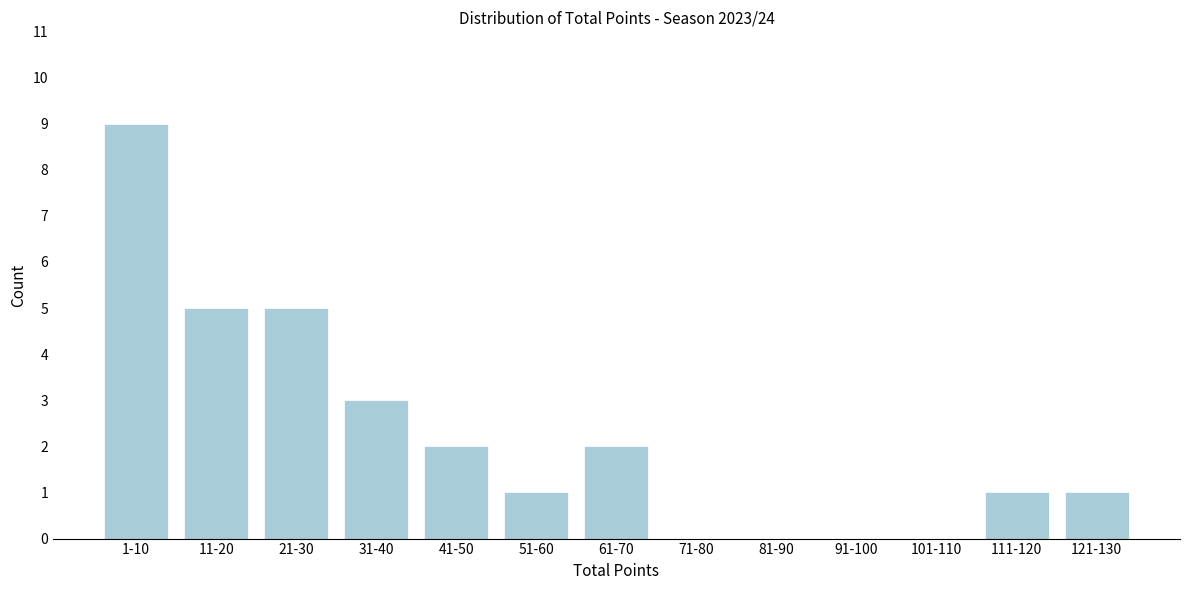

Reading right to left, extract all data points from this chart.

121-130=1	111-120=1	101-110=0	91-100=0	81-90=0	71-80=0	61-70=2	51-60=1	41-50=2	31-40=3	21-30=5	11-20=5	1-10=9